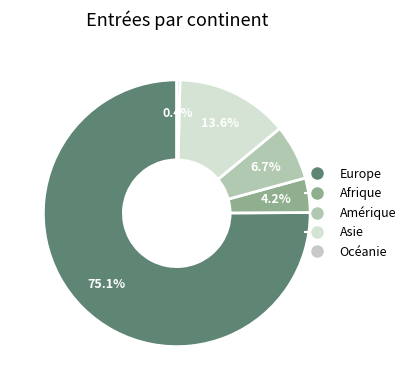

Count the number of slices in the pie.

5